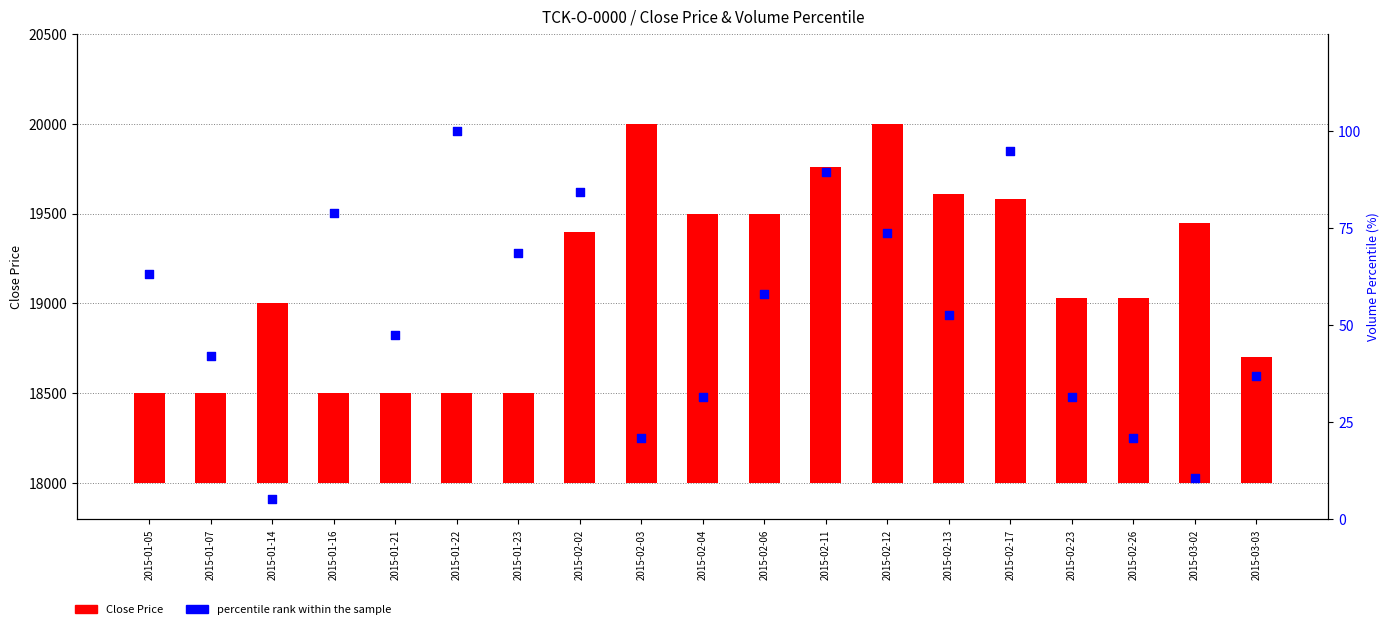

Which series has the widest spread of Y values?

Close Price